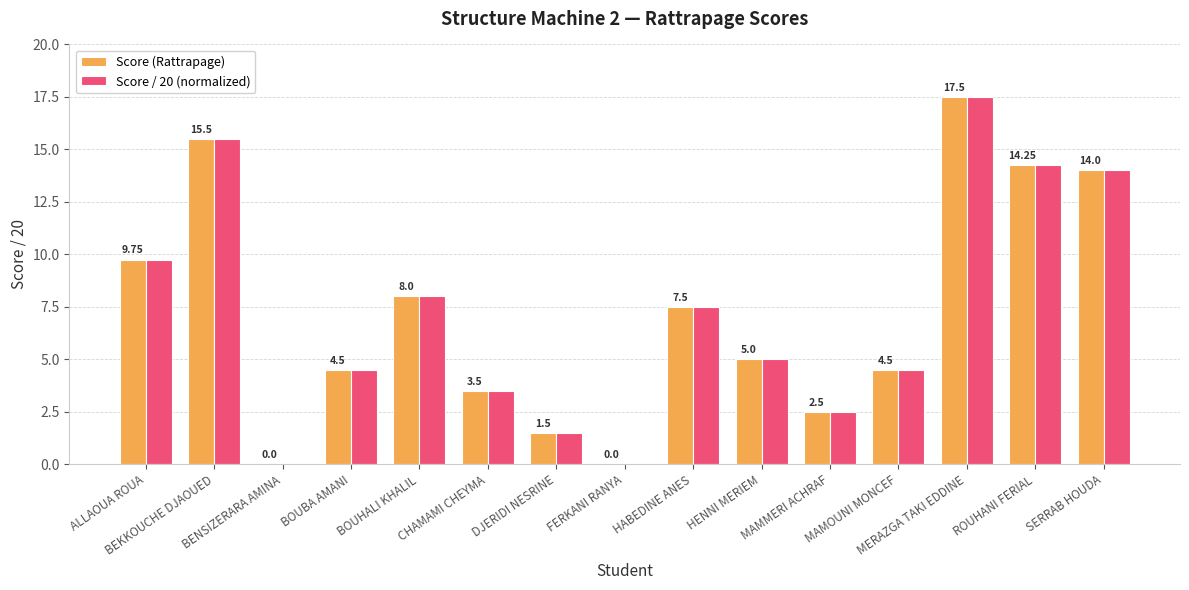

What is the sum of all Score (Rattrapage) values?

108.0